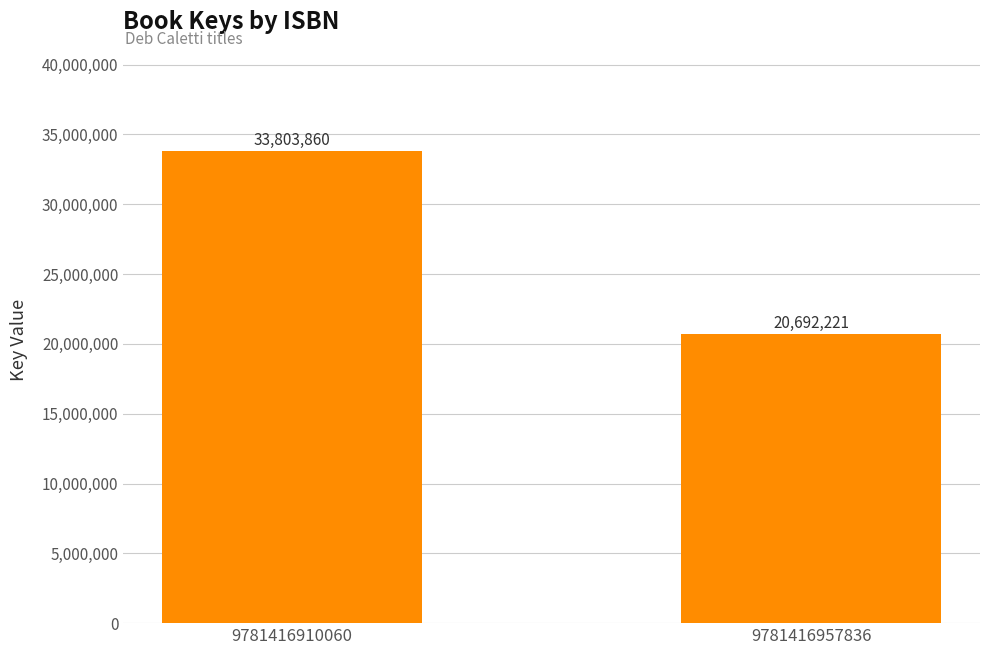

Reading left to right, extract all data points from this chart.

33803860	20692221